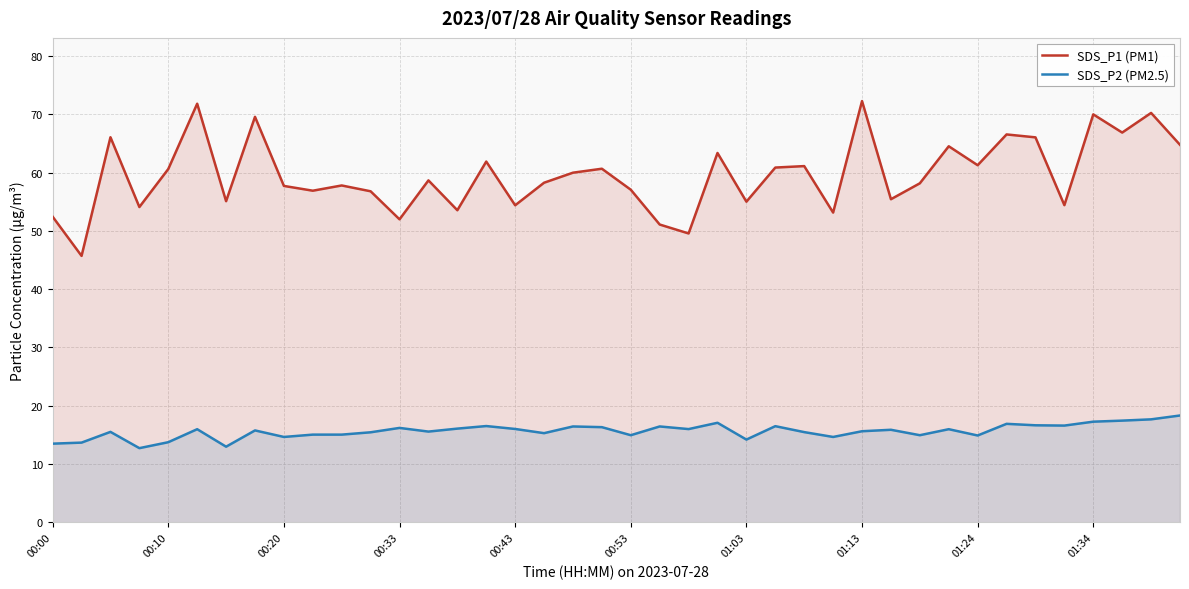

What position from the left is 00:00?

1